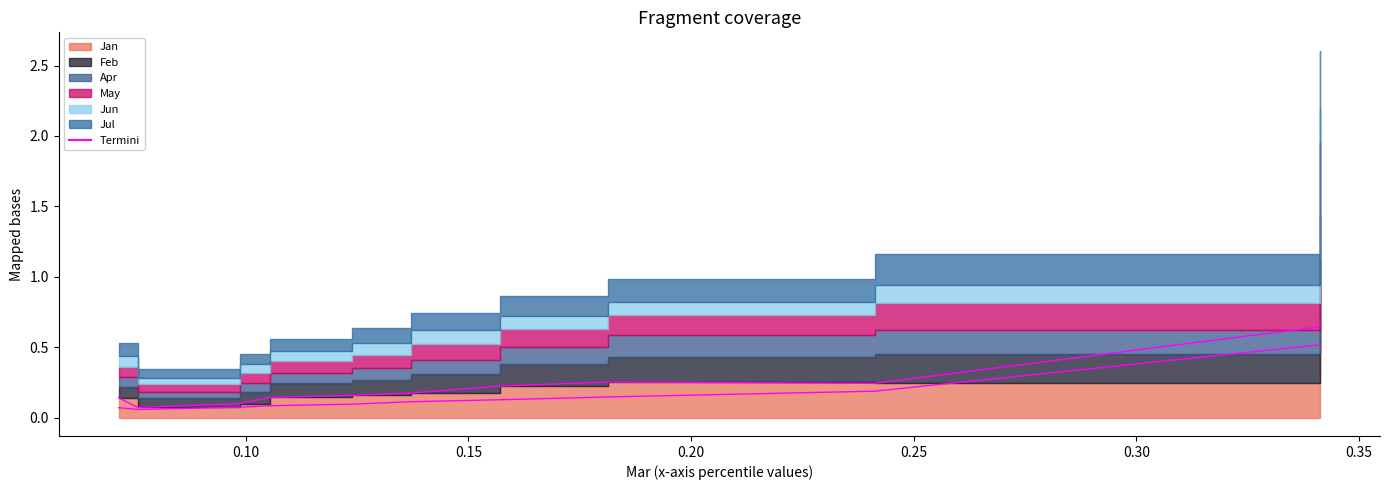

What is the greatest value displayed?

0.6